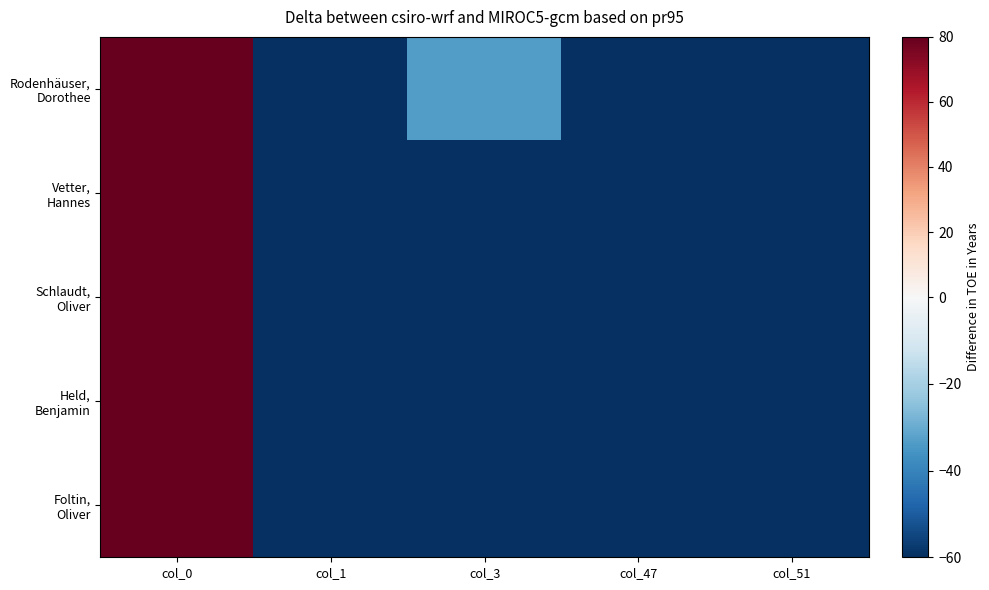

What is the total value across all series at col_1?

-299.9